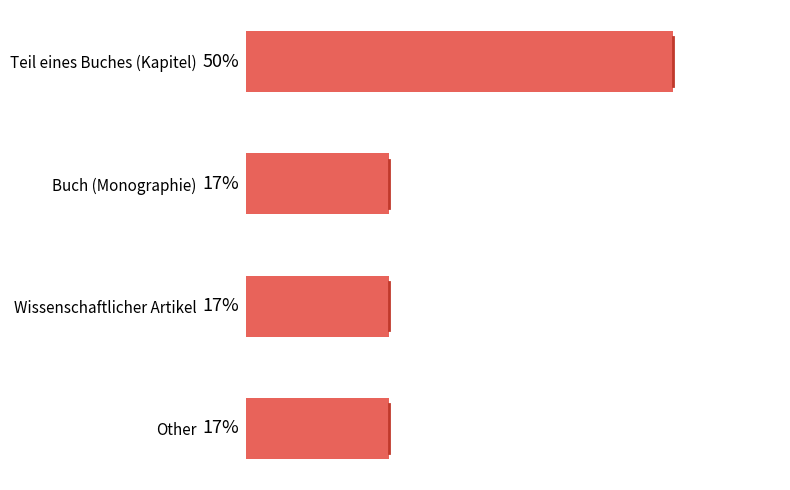

Does the chart contain stacked bars?

No